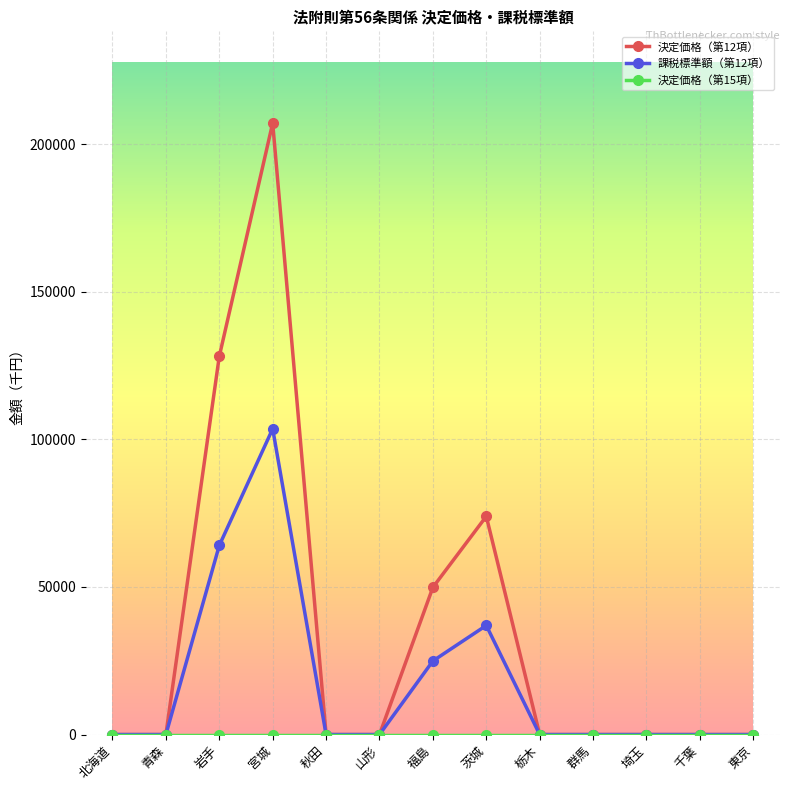

What is the difference between the maximum and minimum values in the 決定価格（第12項） series?

207187